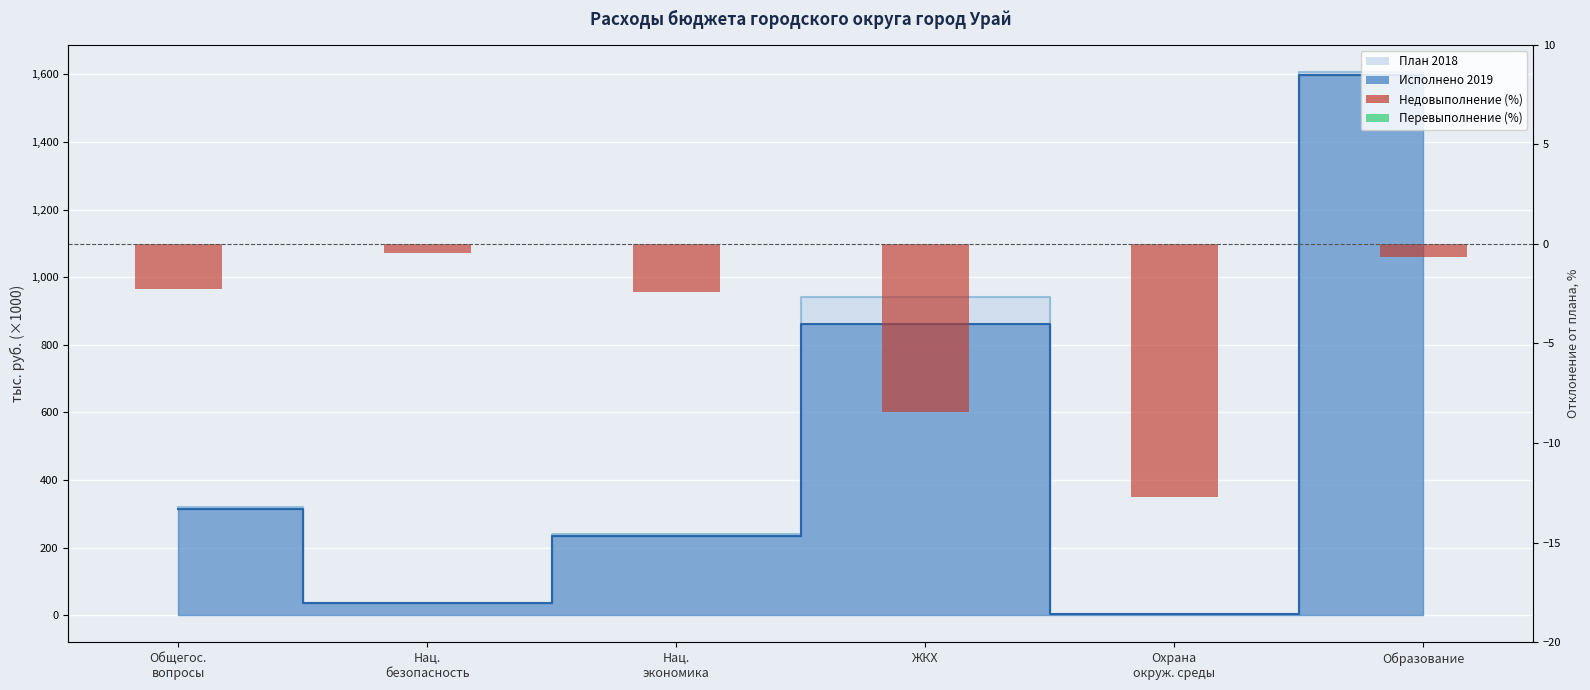

Where does the data first go above -2?

Нац.
безопасность